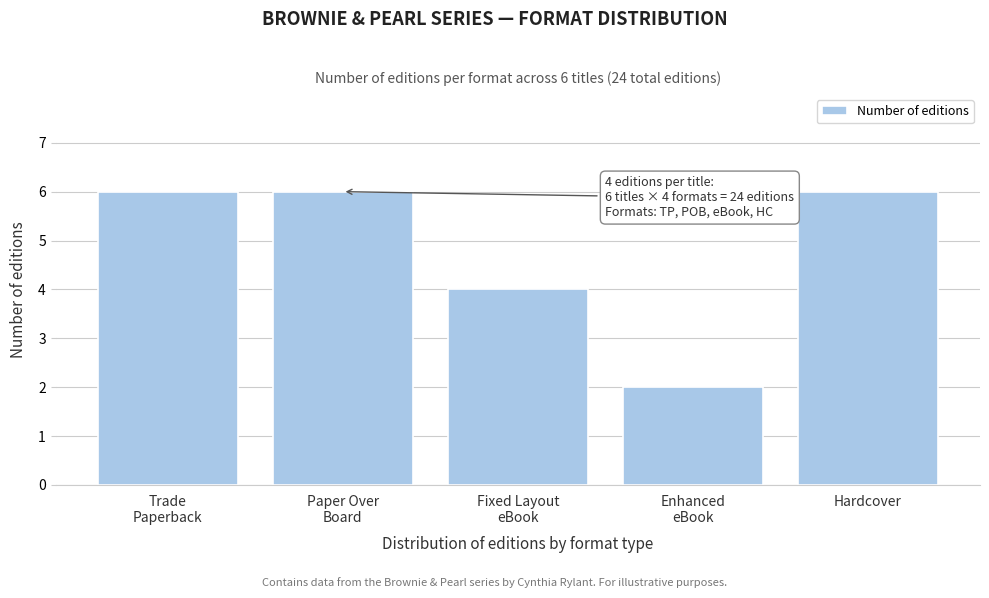

Reading left to right, list all the values displayed in this chart.

6	6	4	2	6